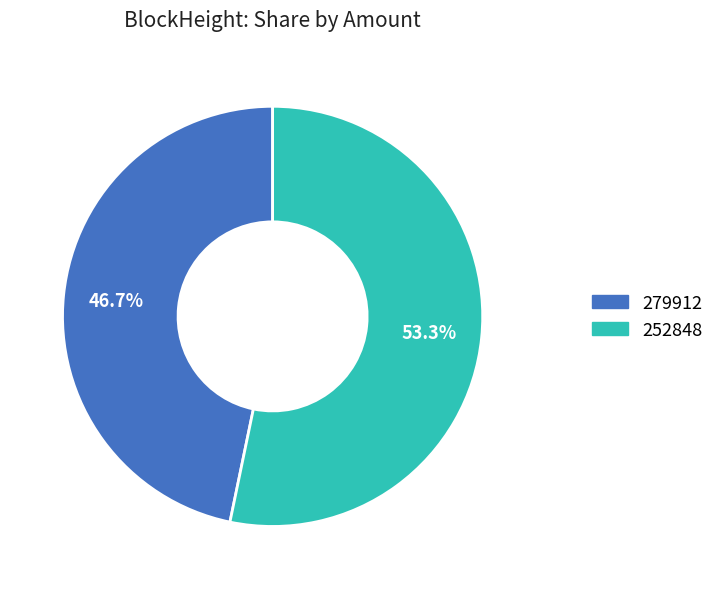

Does 252848 account for over 50% of the chart?

Yes